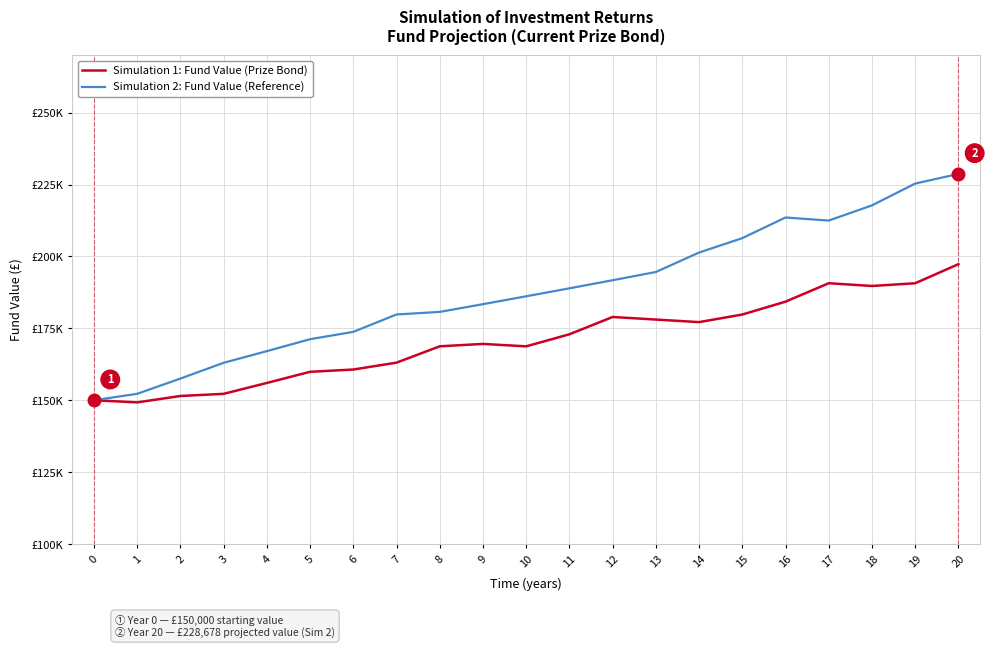

Is this an area chart (filled region under the line)?

No